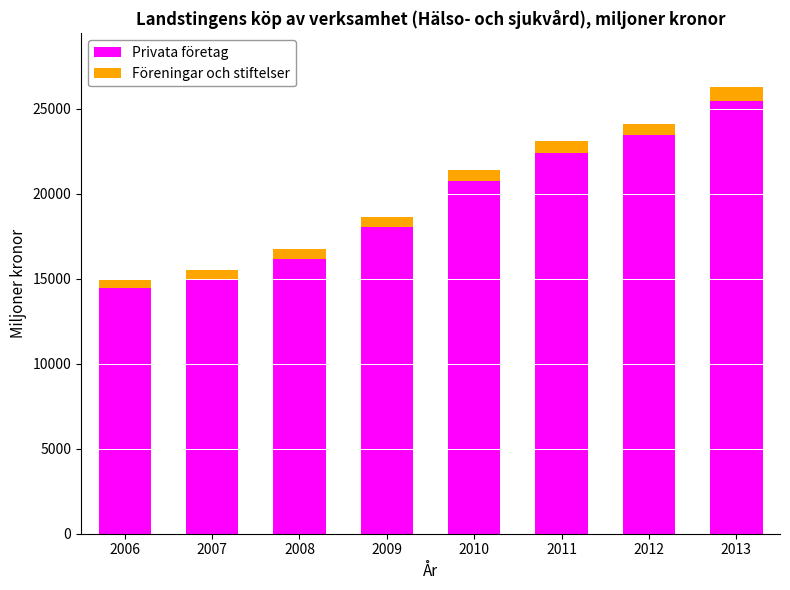

At which category is the sum across all series the highest?

2013